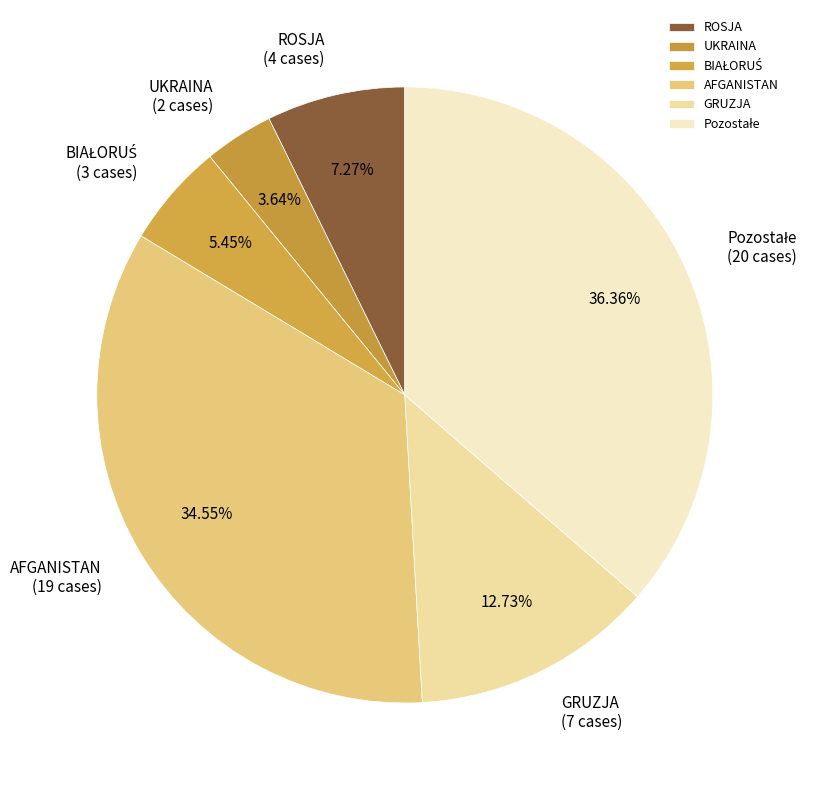

To the nearest percent, what portion does AFGANISTAN represent?

35%